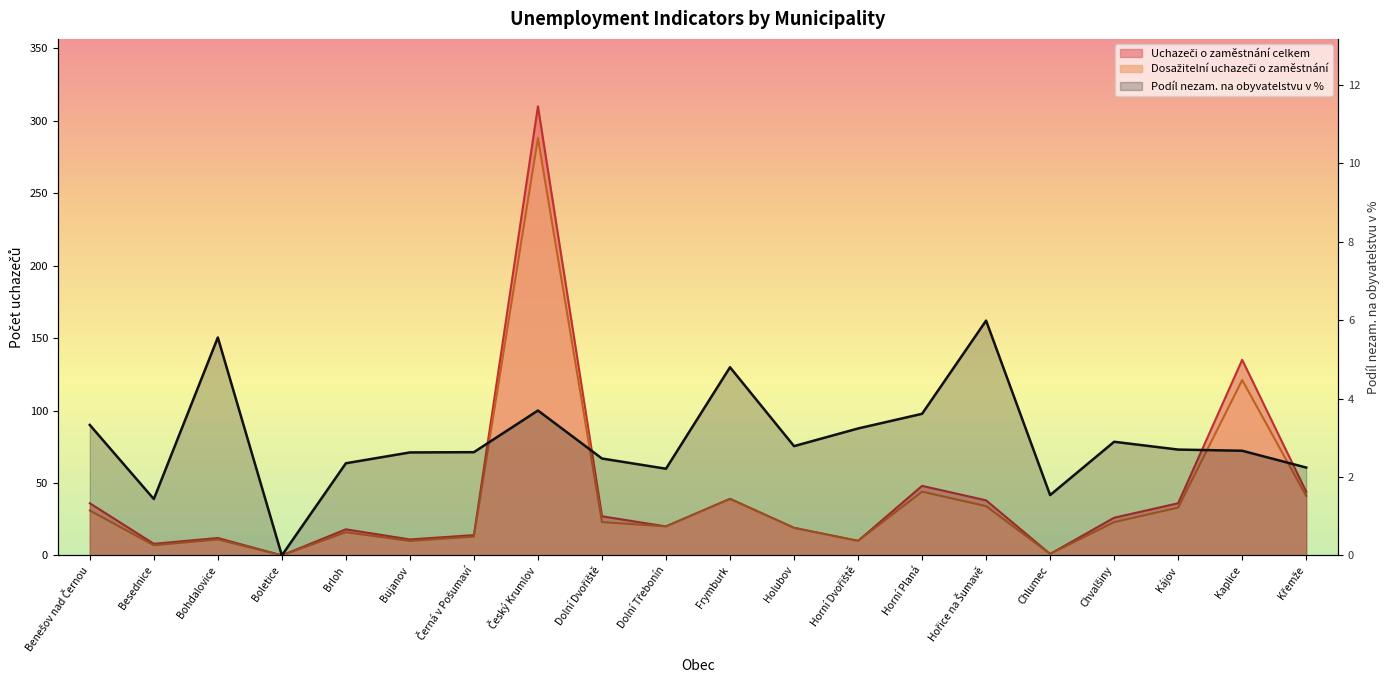

What is the label of the 20th point from the right?

Benešov nad Černou